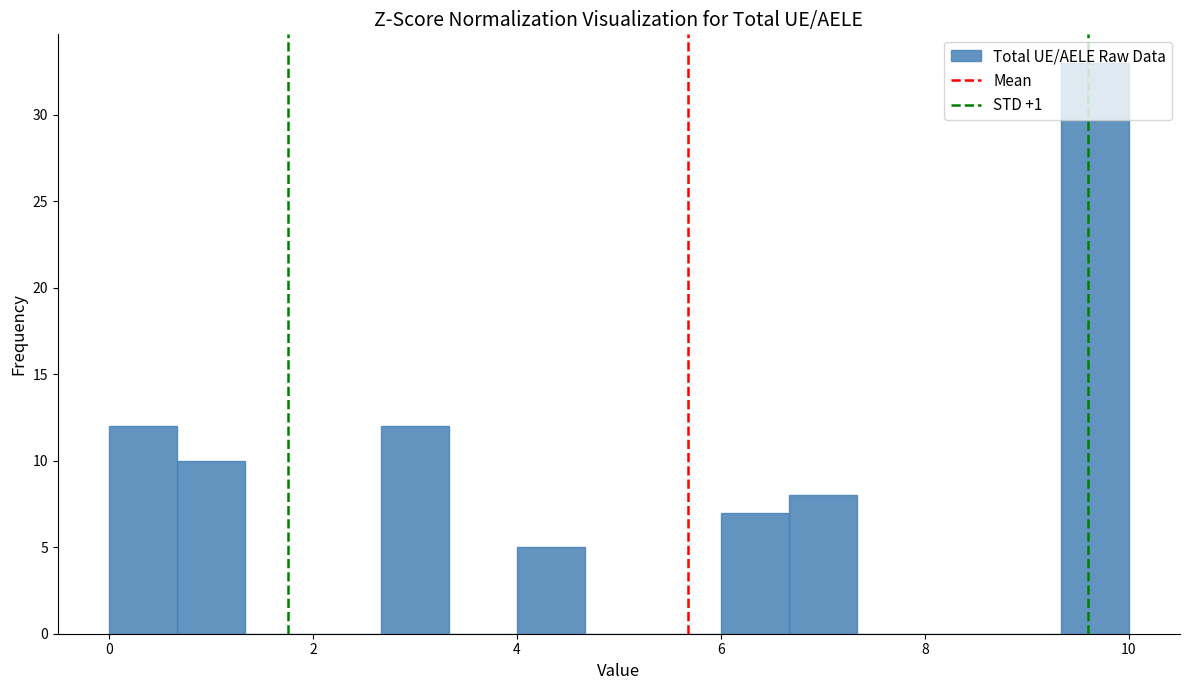

Read against the x-axis, roughly where is the centre of the tallest bar?

9.6